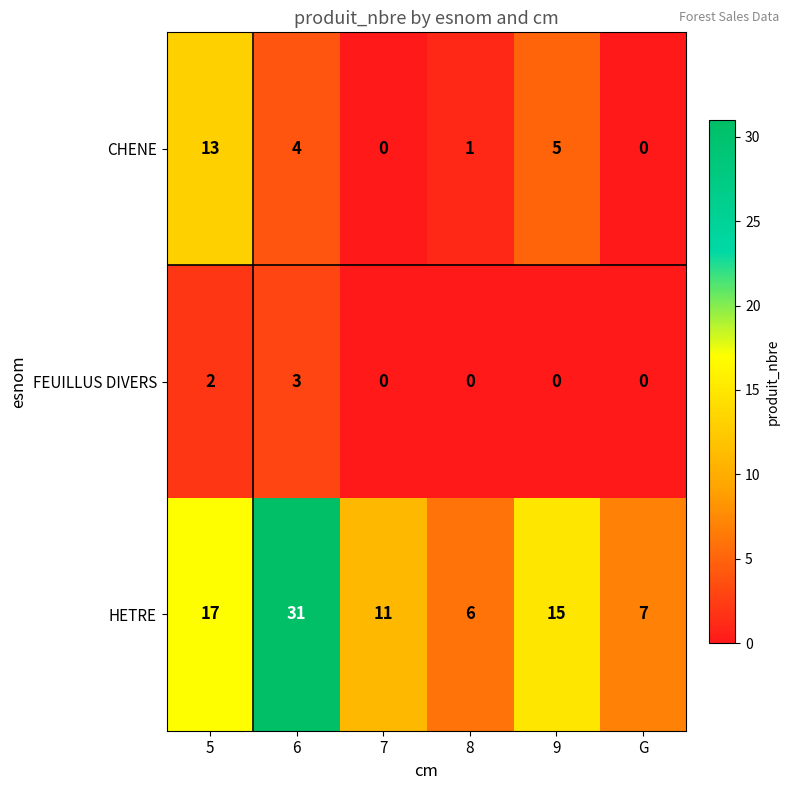

List the series in order of their overall mean, lowest first.

FEUILLUS DIVERS, CHENE, HETRE